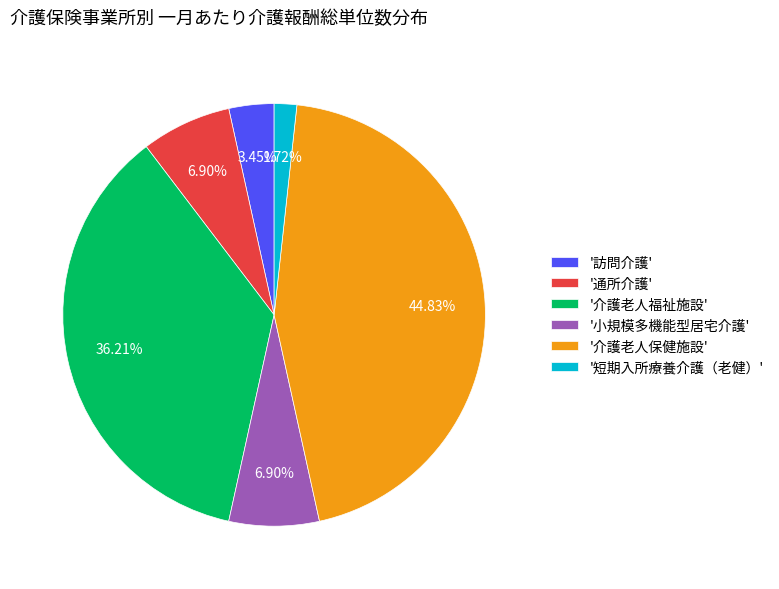

What is the smallest slice in the pie chart?

'短期入所療養介護（老健）'